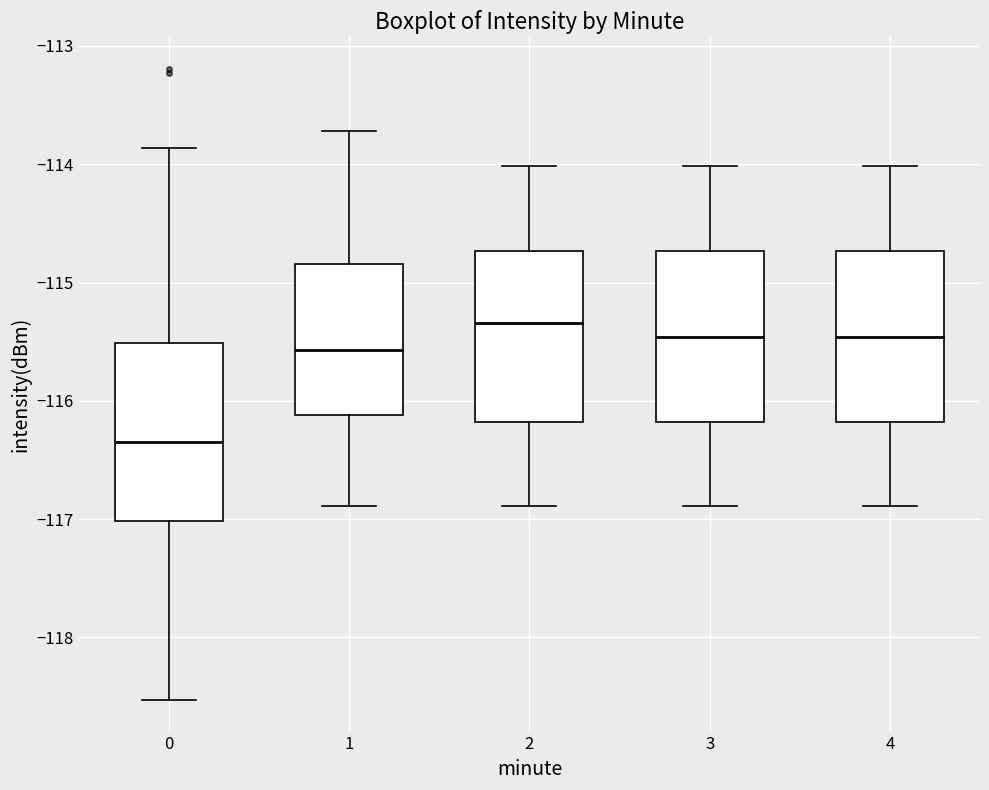

Which box's median line is the lowest?

0